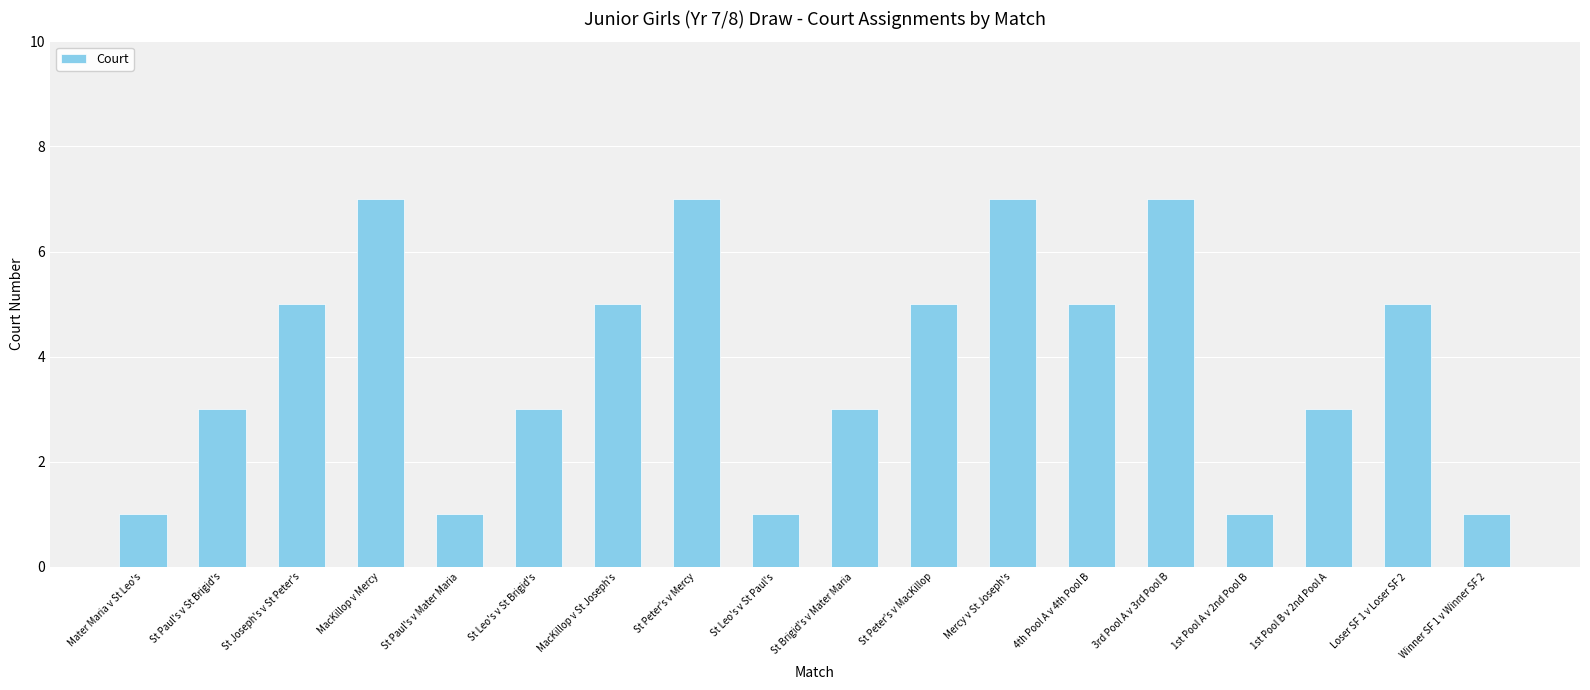

What is the maximum value shown in the chart?

7